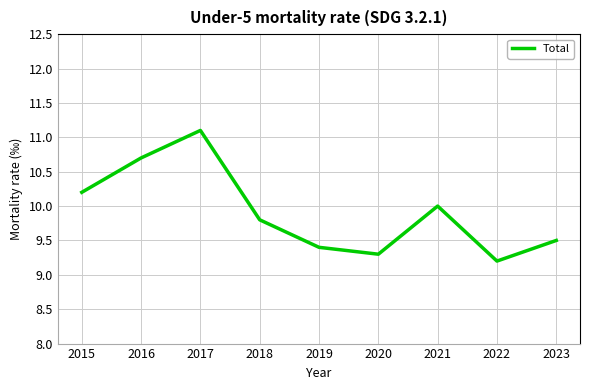

Approximately how many times larger is the value at 2020 compared to 2017?

0.8